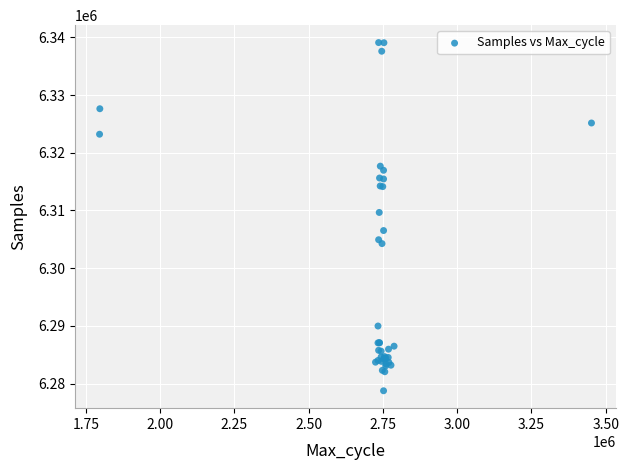

What Y value in the scatter plot is closest to 6308915?

6309646